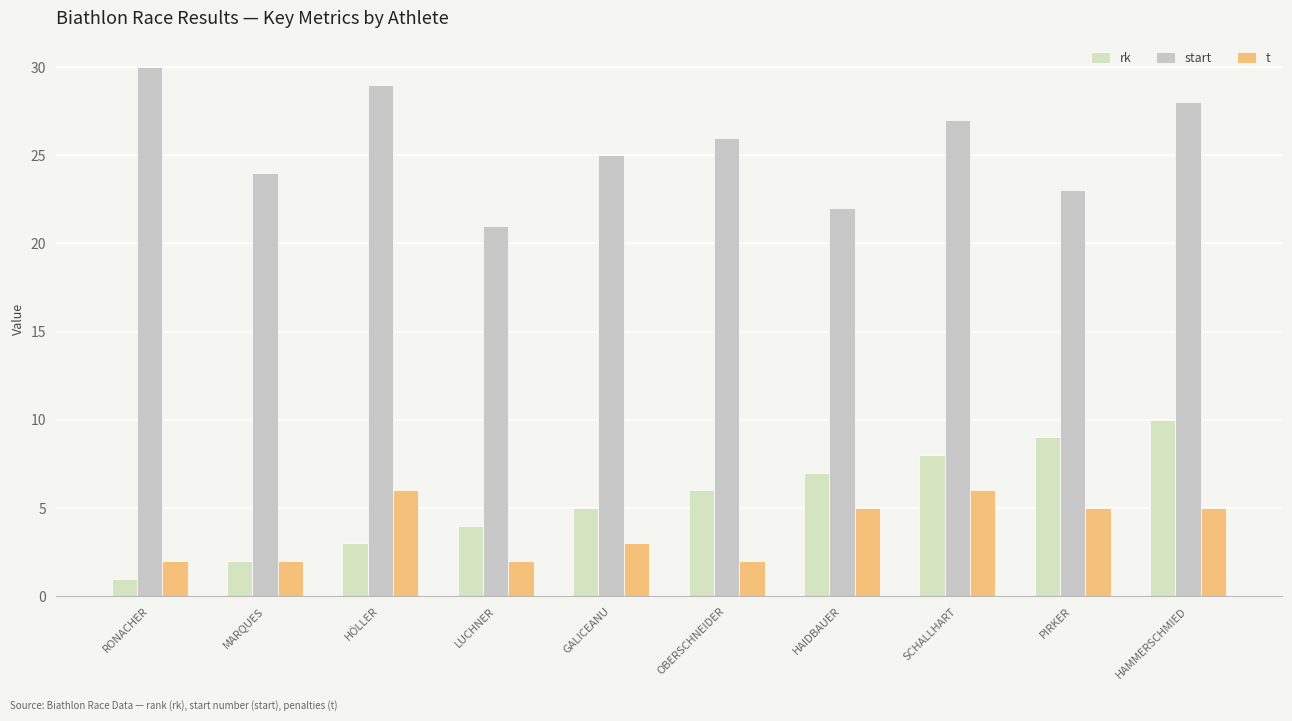

What is the difference between the maximum and second lowest values in the t series?

4